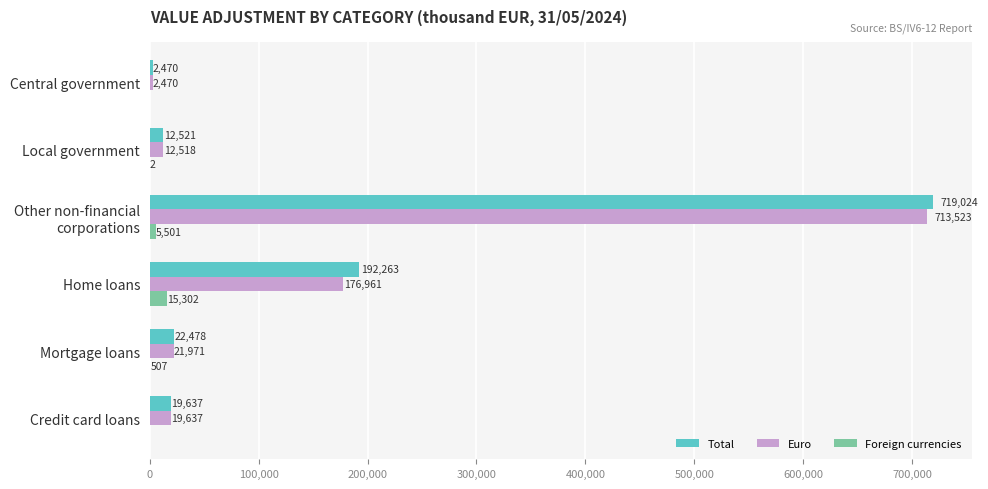

Count the number of data series in this chart.

3